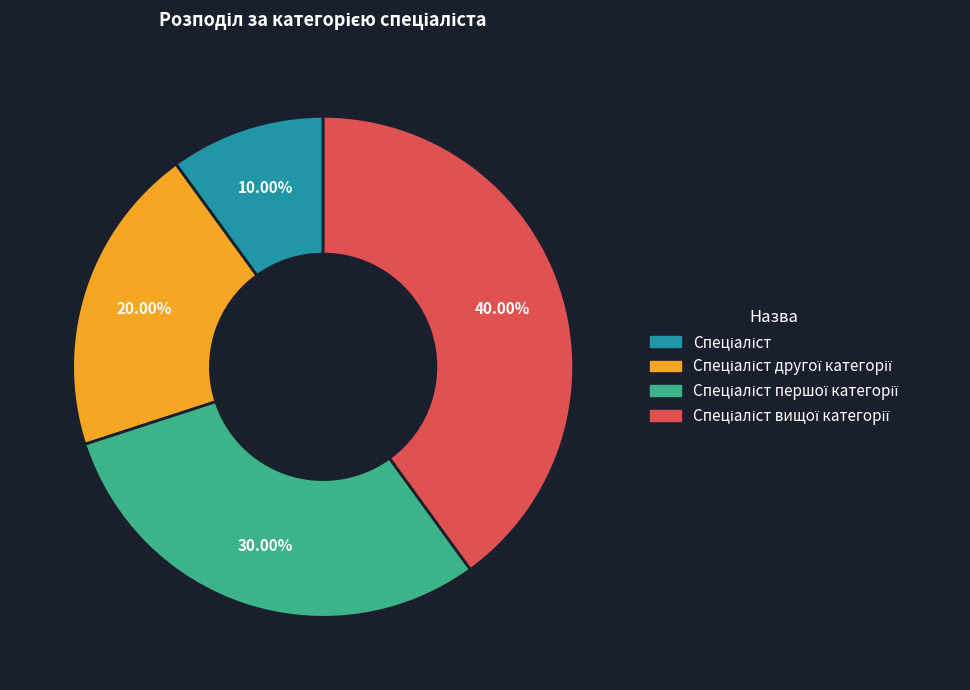

Is there any slice that represents more than half of the pie?

No